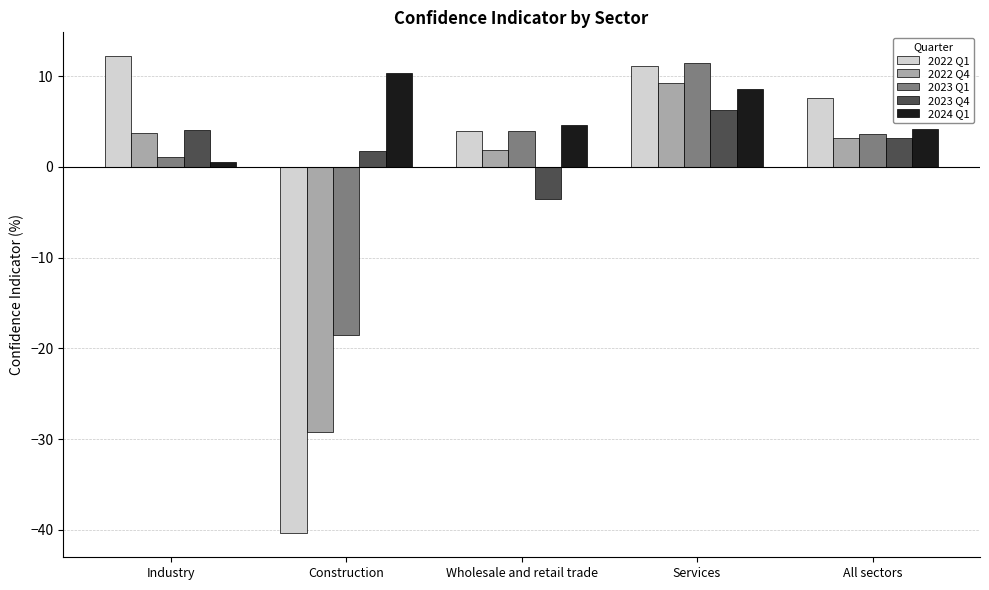

Reading left to right, list all the values displayed in this chart.

2022 Q1: 12.2	-40.4	4.0	11.1	7.6
2022 Q4: 3.7	-29.2	1.9	9.2	3.2
2023 Q1: 1.1	-18.5	4.0	11.4	3.6
2023 Q4: 4.0	1.7	-3.6	6.3	3.2
2024 Q1: 0.6	10.3	4.7	8.6	4.2